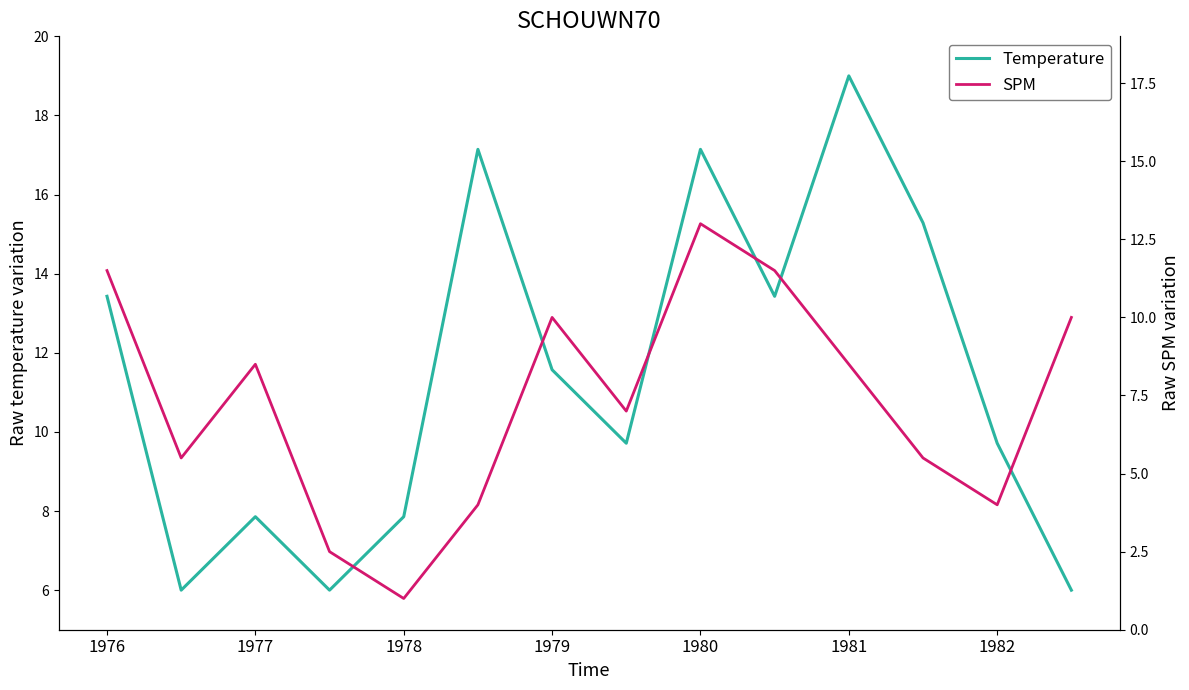

Which category has the highest value in the Temperature series?

1981